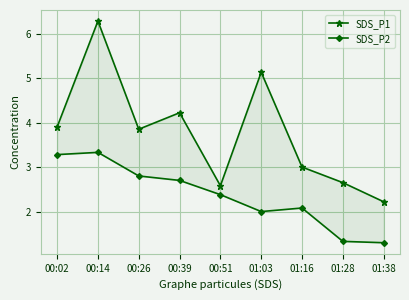

How many data points in SDS_P1 are above 3?

5